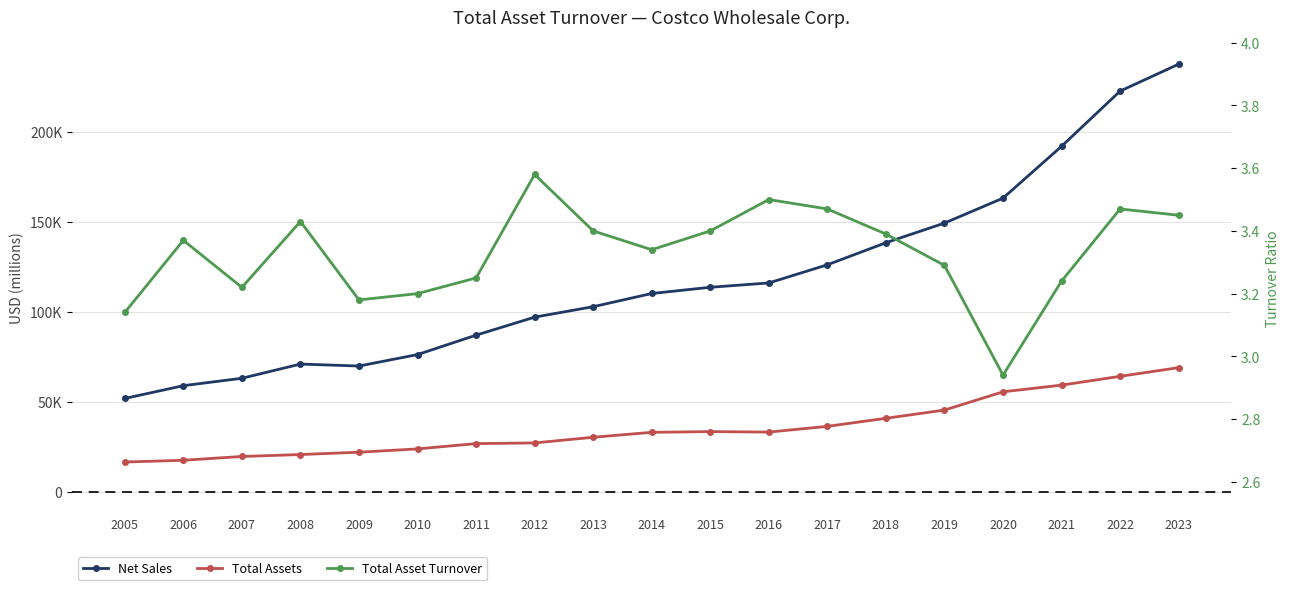

At which category does the chart reach its minimum across all series?

2020